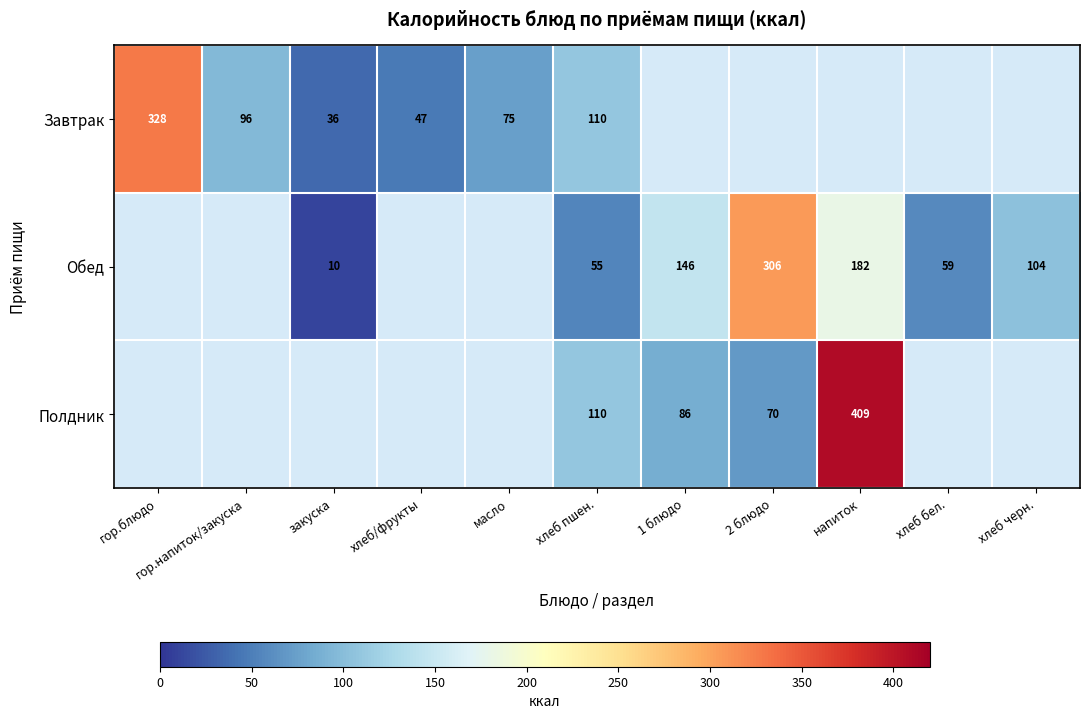

What is the difference between the highest and lowest values at хлеб пшен.?

55